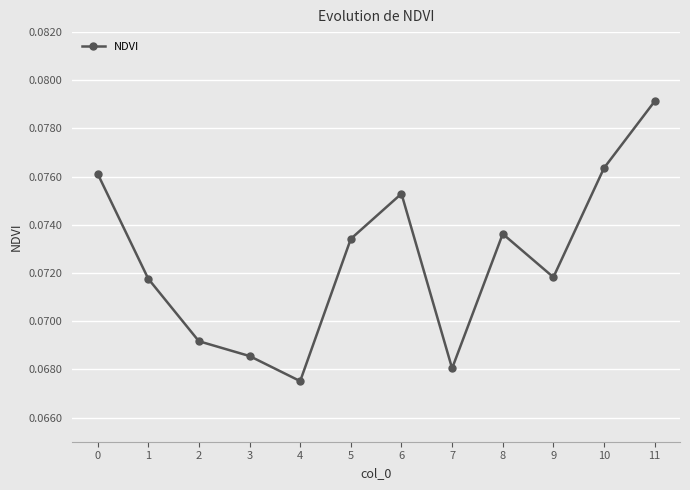

Which has a higher value, 9 or 6?

6